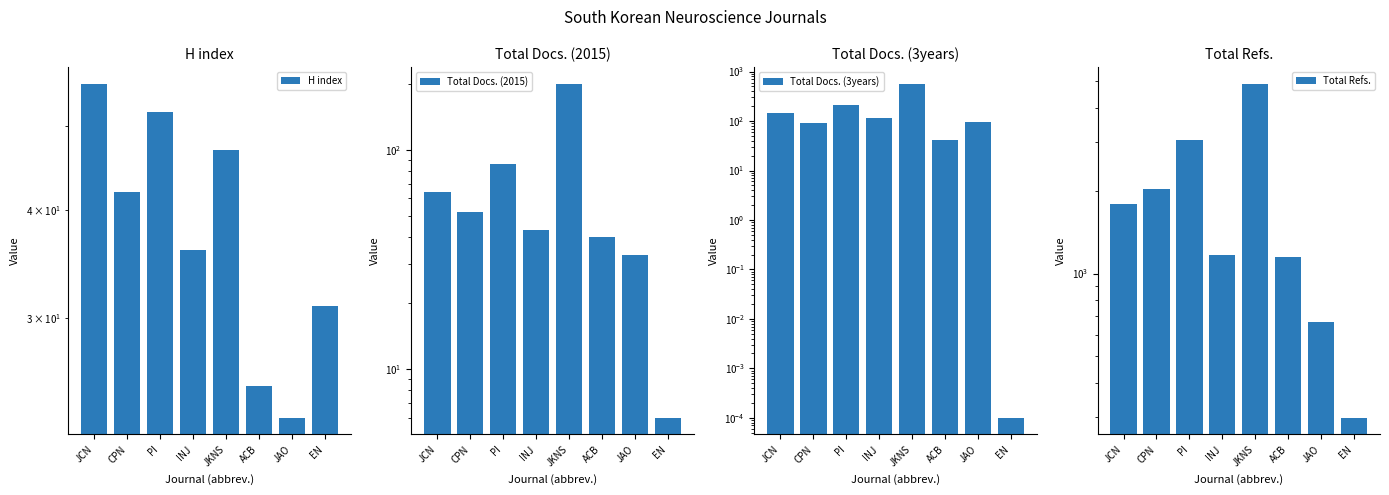

Which series changed the most between INJ and EN?

Total Refs.